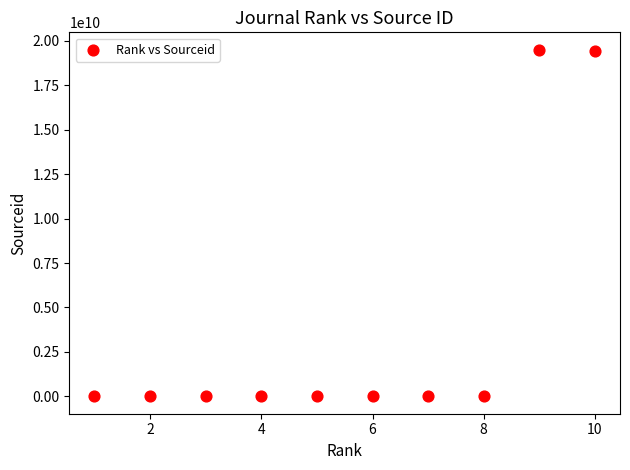

What is the range of Y values (max minus min)?

19500144407